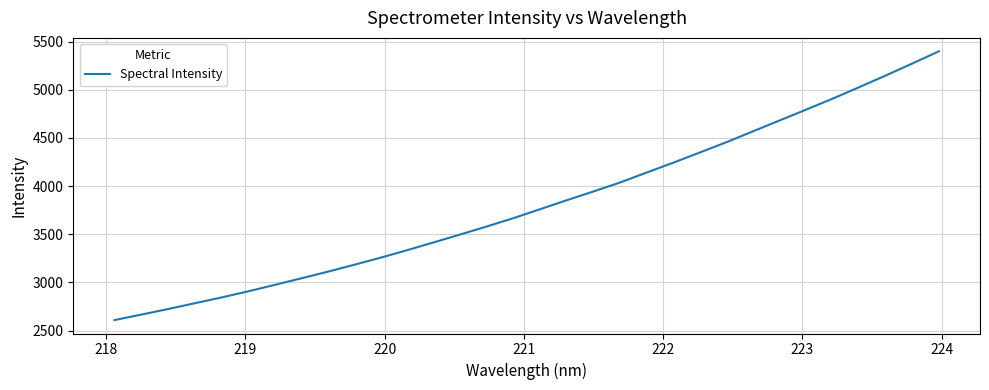

What is the greatest value displayed?

5399.4